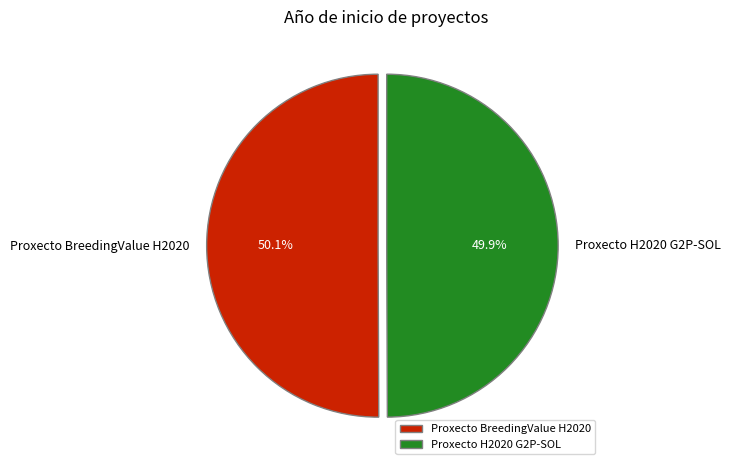

Does any single category account for the majority?

Yes